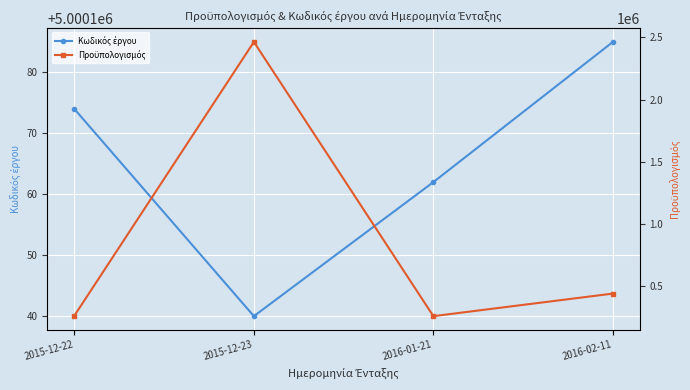

Between 2015-12-22 and 2016-01-21, which is larger?

2015-12-22